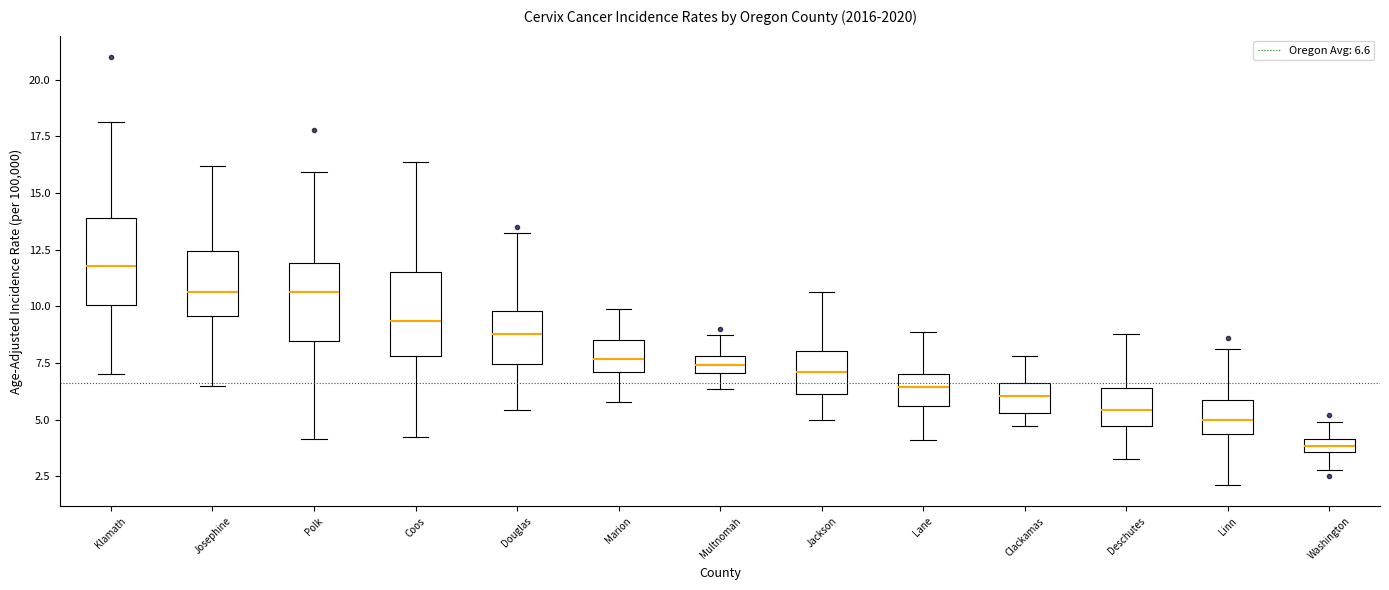

Where does the upper whisker of the box for Multnomah end on the y-axis? The values are not printed on the chart, so give them approximately, as read against the axis.

8.5